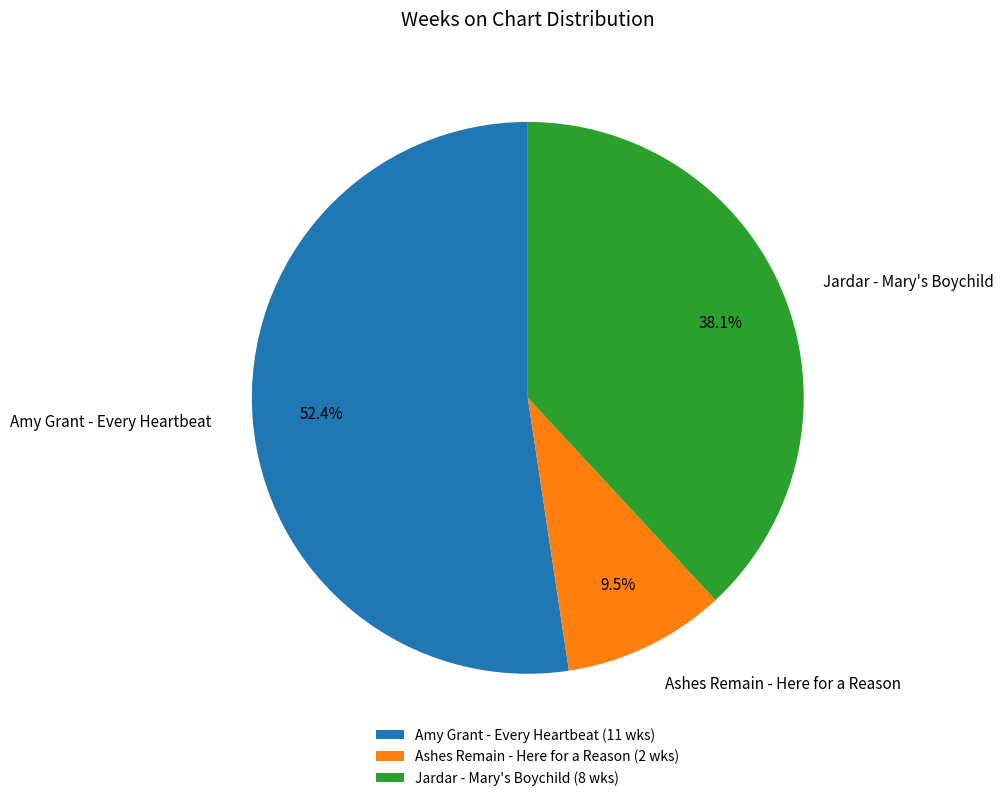

What portion of the pie excludes Ashes Remain - Here for a Reason?

90.5%